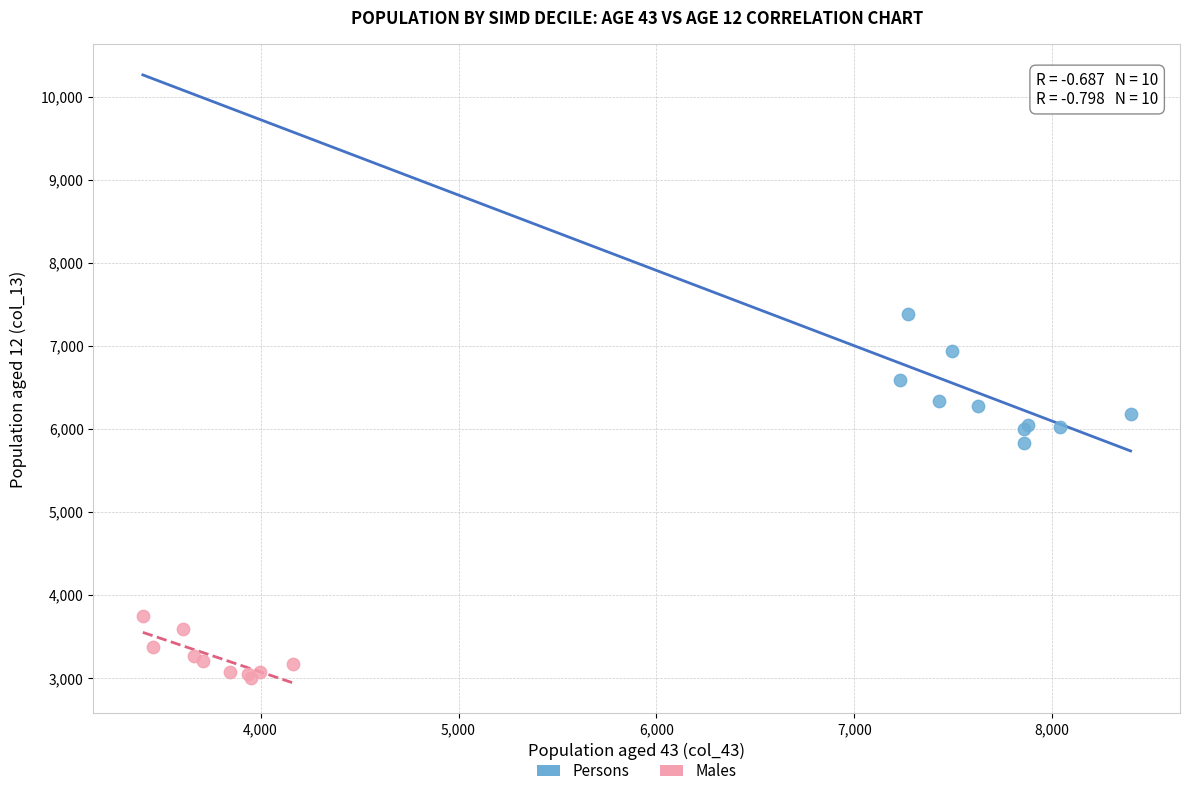

Which series reaches the minimum Y coordinate?

Males